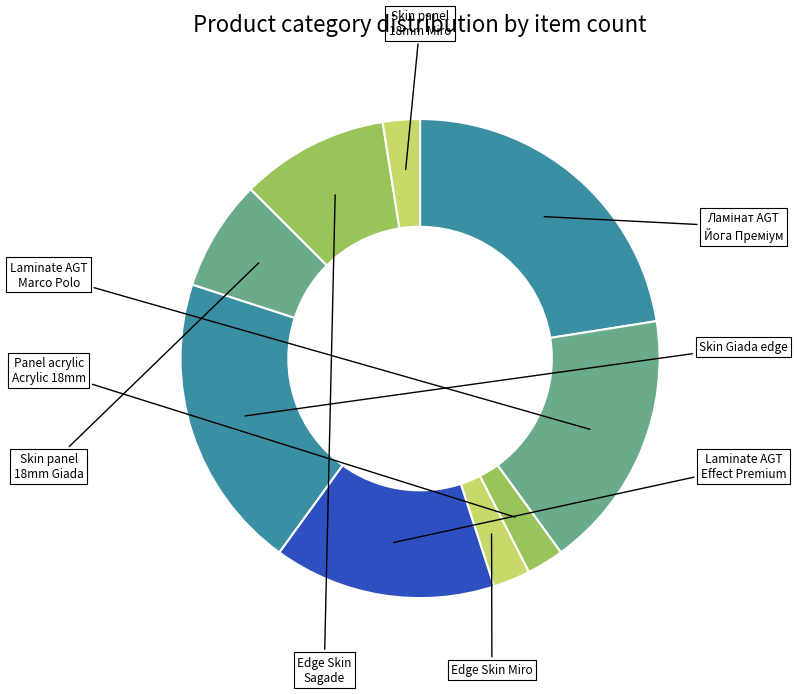

To the nearest percent, what is the difference between the largest and smallest slice percentages?

20%